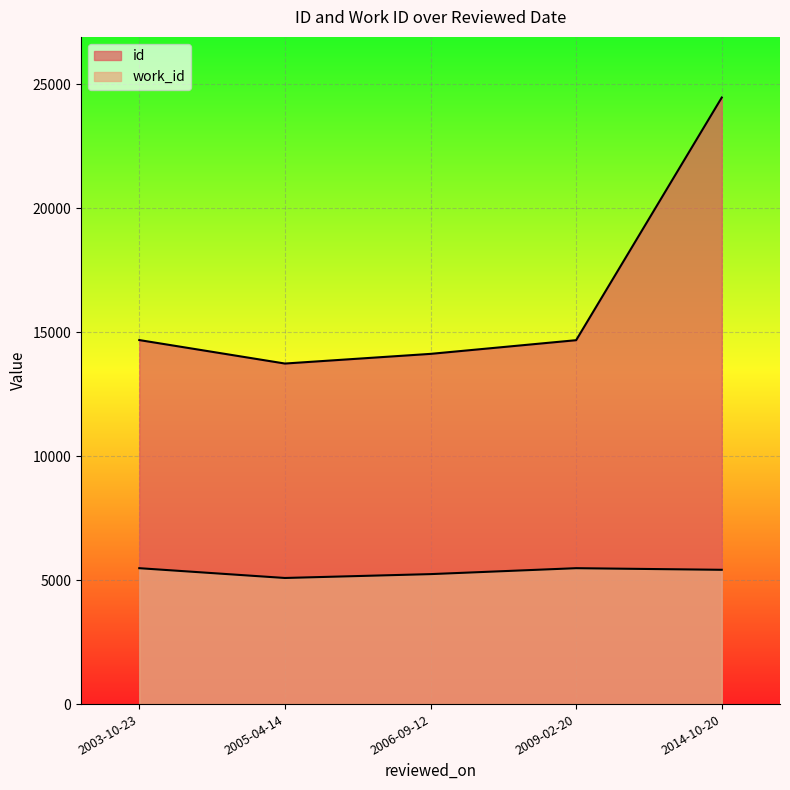

Is it true that the value at 2003-10-23 is 19468?

False